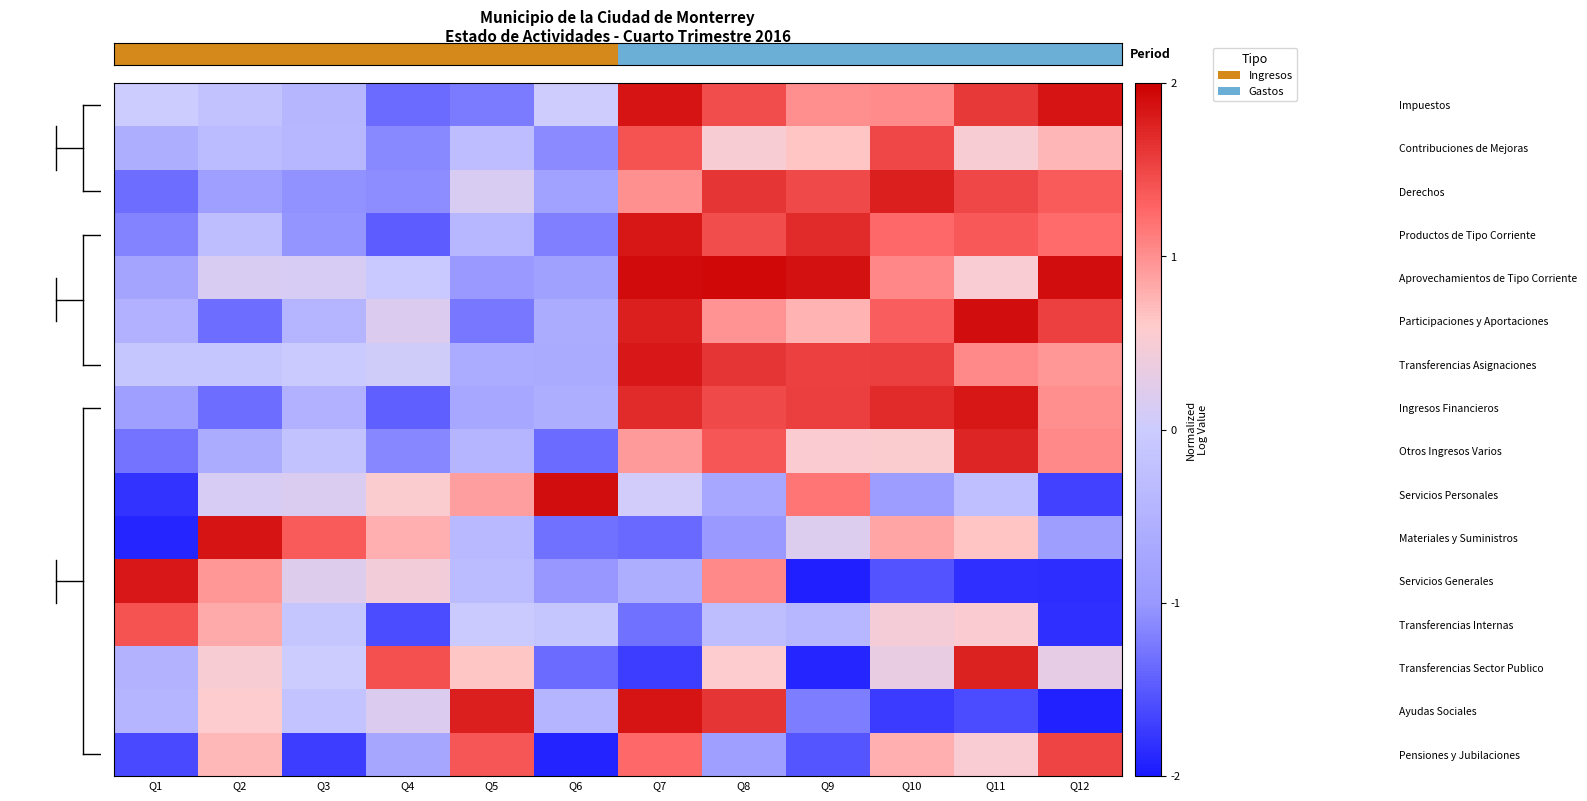

At which label does Participaciones y Aportaciones reach its minimum?

Q2